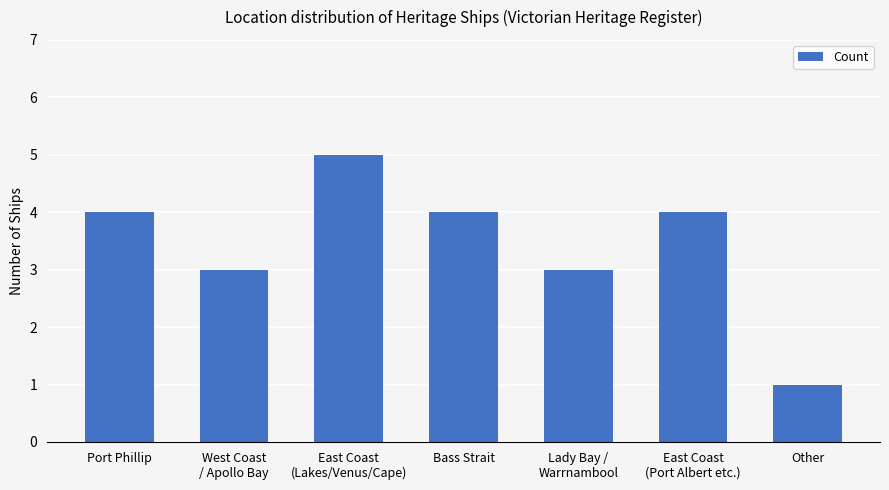

What is the difference between the second highest and second lowest values?

1